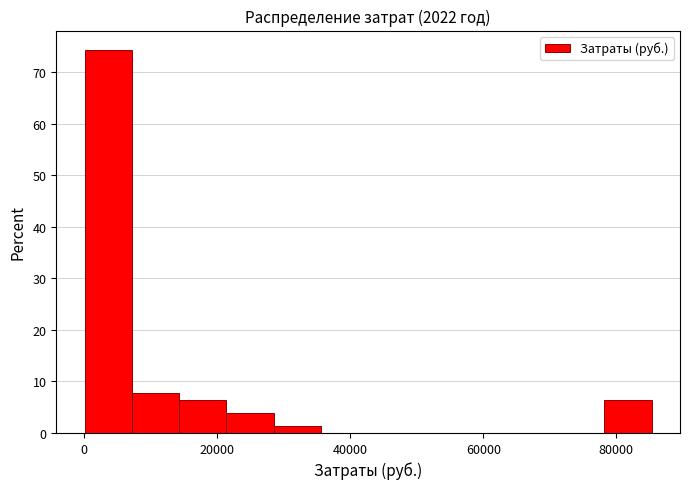

Read against the x-axis, roughly where is the centre of the tallest bar?

4000